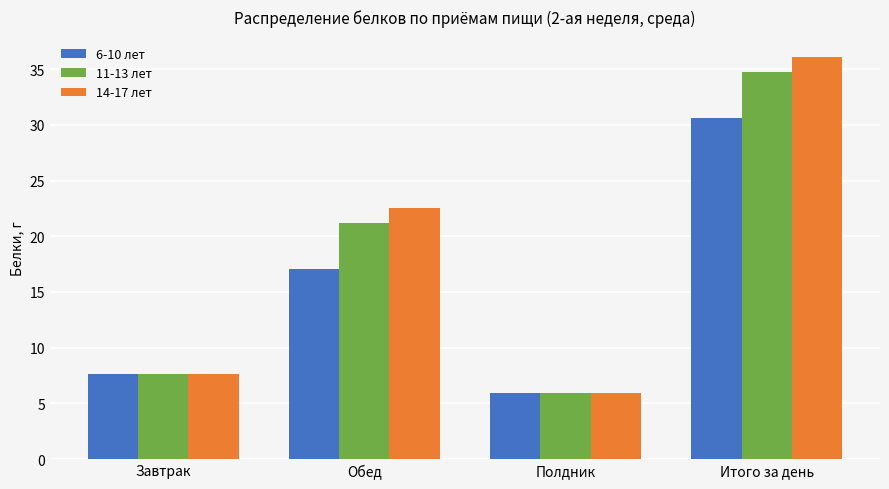

What is the sum of the 6-10 лет values at Полдник and Завтрак?

13.6